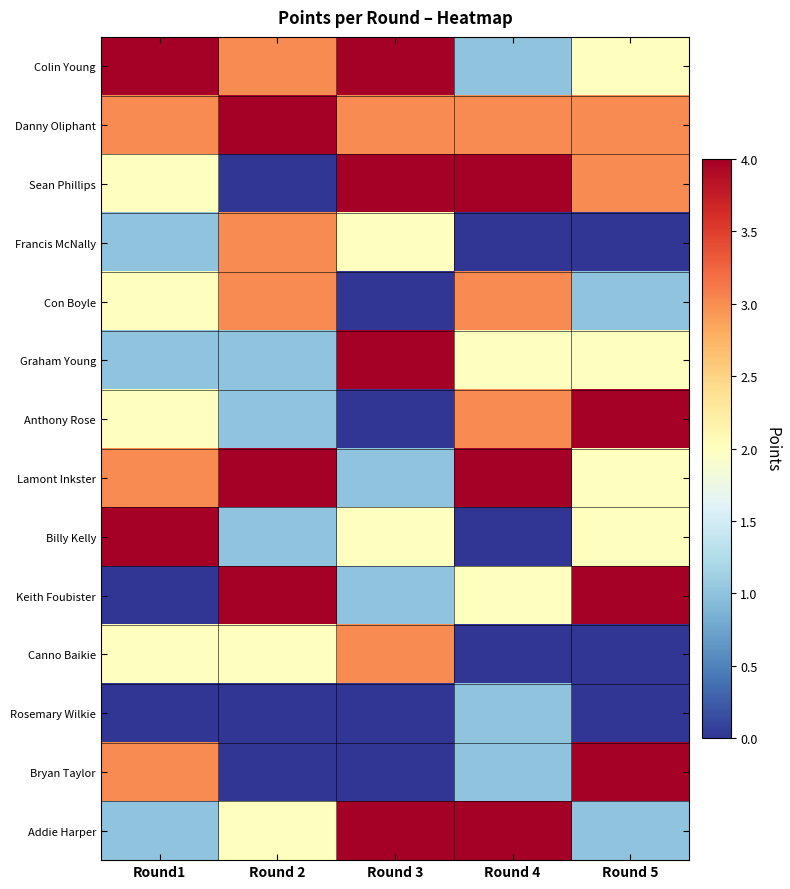

Reading left to right, what are all the values shown in this chart?

Colin Young: Round1=4	Round 2=3	Round 3=4	Round 4=1	Round 5=2
Danny Oliphant: Round1=3	Round 2=4	Round 3=3	Round 4=3	Round 5=3
Sean Phillips: Round1=2	Round 2=0	Round 3=4	Round 4=4	Round 5=3
Francis McNally: Round1=1	Round 2=3	Round 3=2	Round 4=0	Round 5=0
Con Boyle: Round1=2	Round 2=3	Round 3=0	Round 4=3	Round 5=1
Graham Young: Round1=1	Round 2=1	Round 3=4	Round 4=2	Round 5=2
Anthony Rose: Round1=2	Round 2=1	Round 3=0	Round 4=3	Round 5=4
Lamont Inkster: Round1=3	Round 2=4	Round 3=1	Round 4=4	Round 5=2
Billy Kelly: Round1=4	Round 2=1	Round 3=2	Round 4=0	Round 5=2
Keith Foubister: Round1=0	Round 2=4	Round 3=1	Round 4=2	Round 5=4
Canno Baikie: Round1=2	Round 2=2	Round 3=3	Round 4=0	Round 5=0
Rosemary Wilkie: Round1=0	Round 2=0	Round 3=0	Round 4=1	Round 5=0
Bryan Taylor: Round1=3	Round 2=0	Round 3=0	Round 4=1	Round 5=4
Addie Harper: Round1=1	Round 2=2	Round 3=4	Round 4=4	Round 5=1